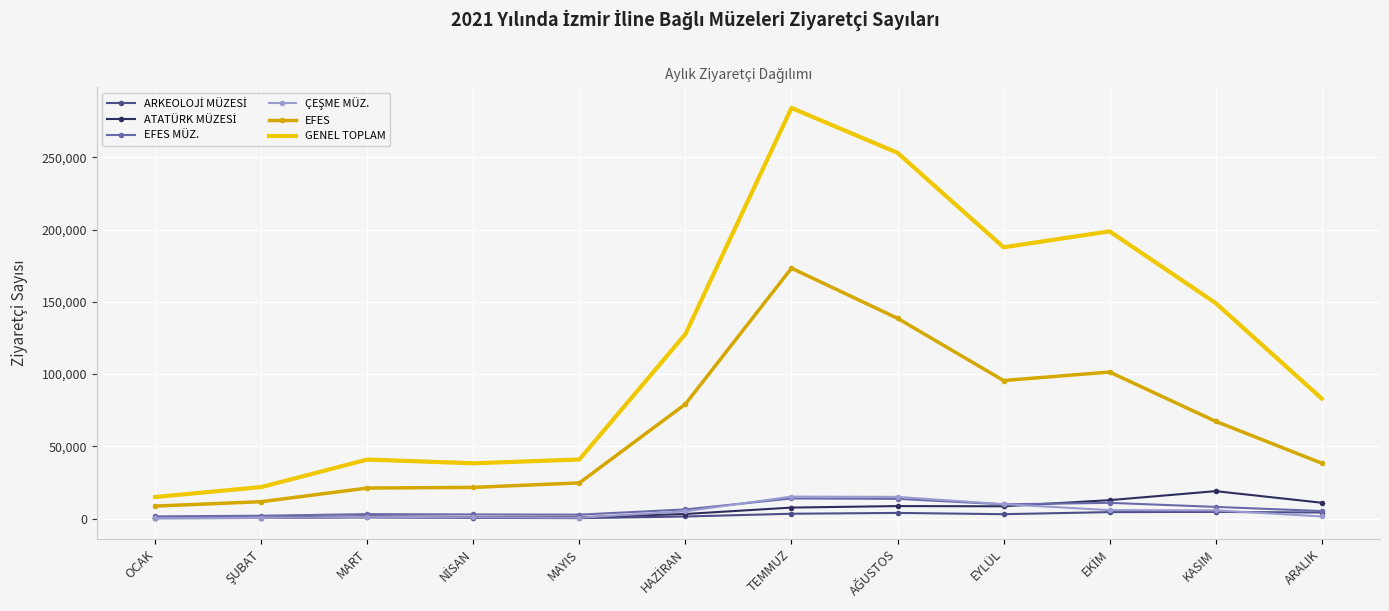

At which category is the sum across all series the highest?

TEMMUZ